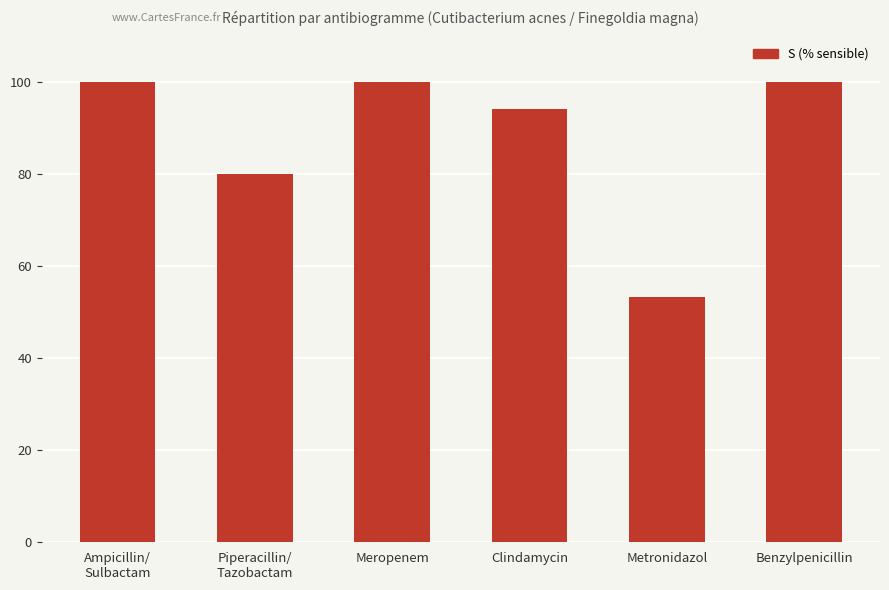

What is the maximum value shown in the chart?

100.0